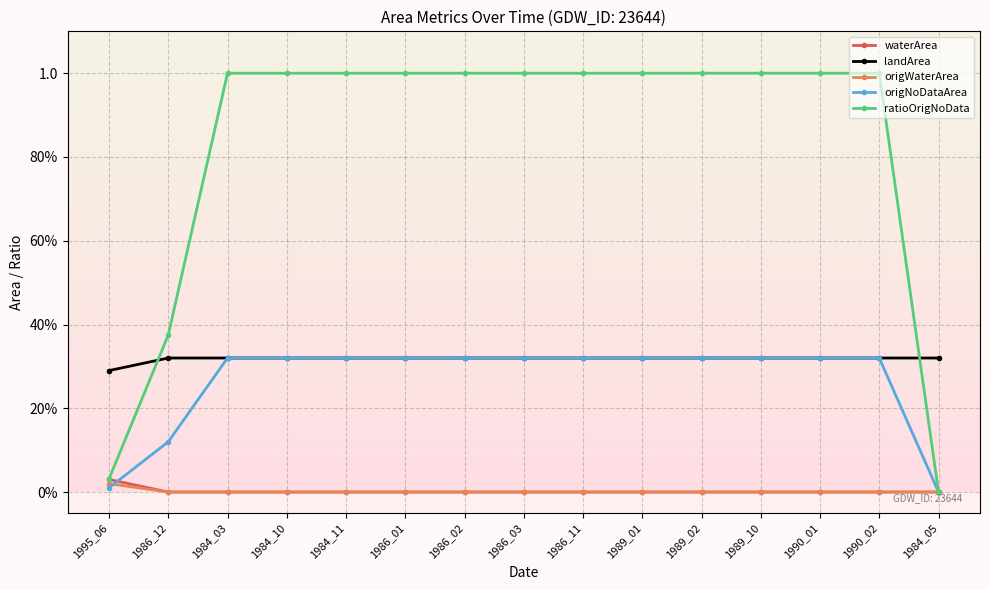

True or false: waterArea has a value of 0.0 at 1986_12.

False